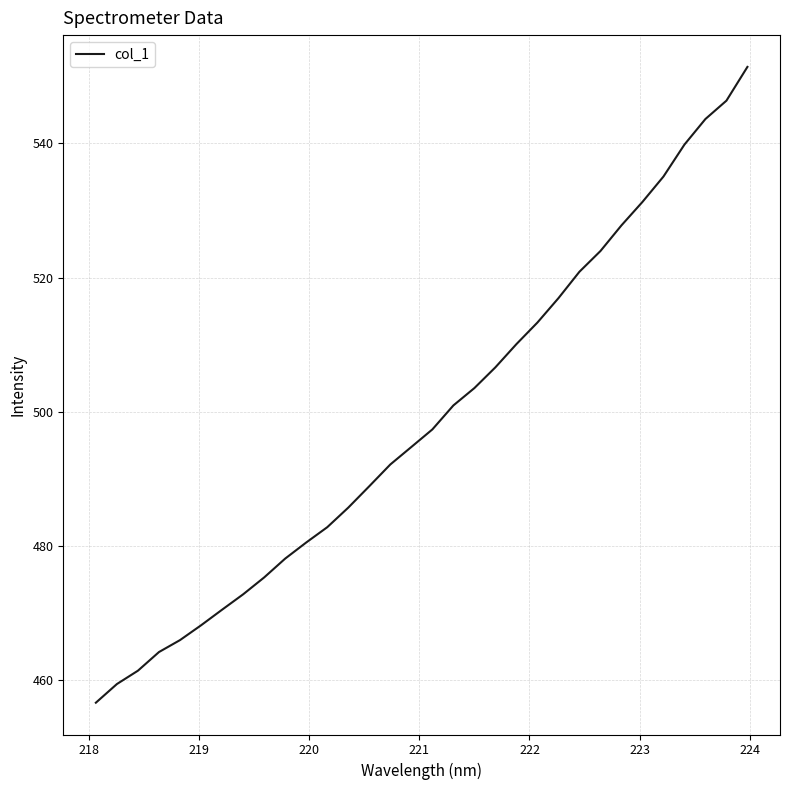

What is the difference between the maximum and minimum values?

94.9